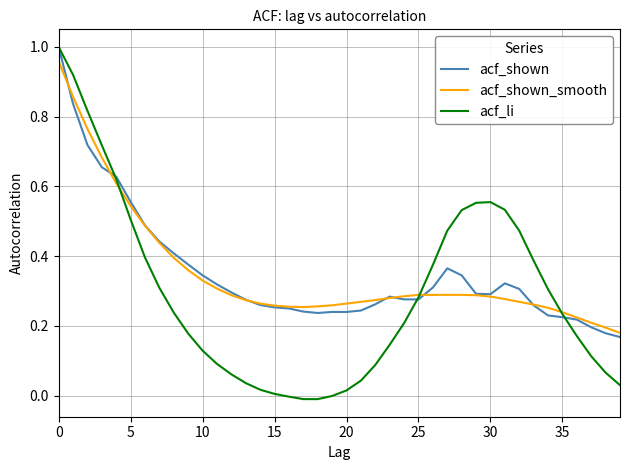

Which series has the widest spread of values?

acf_li